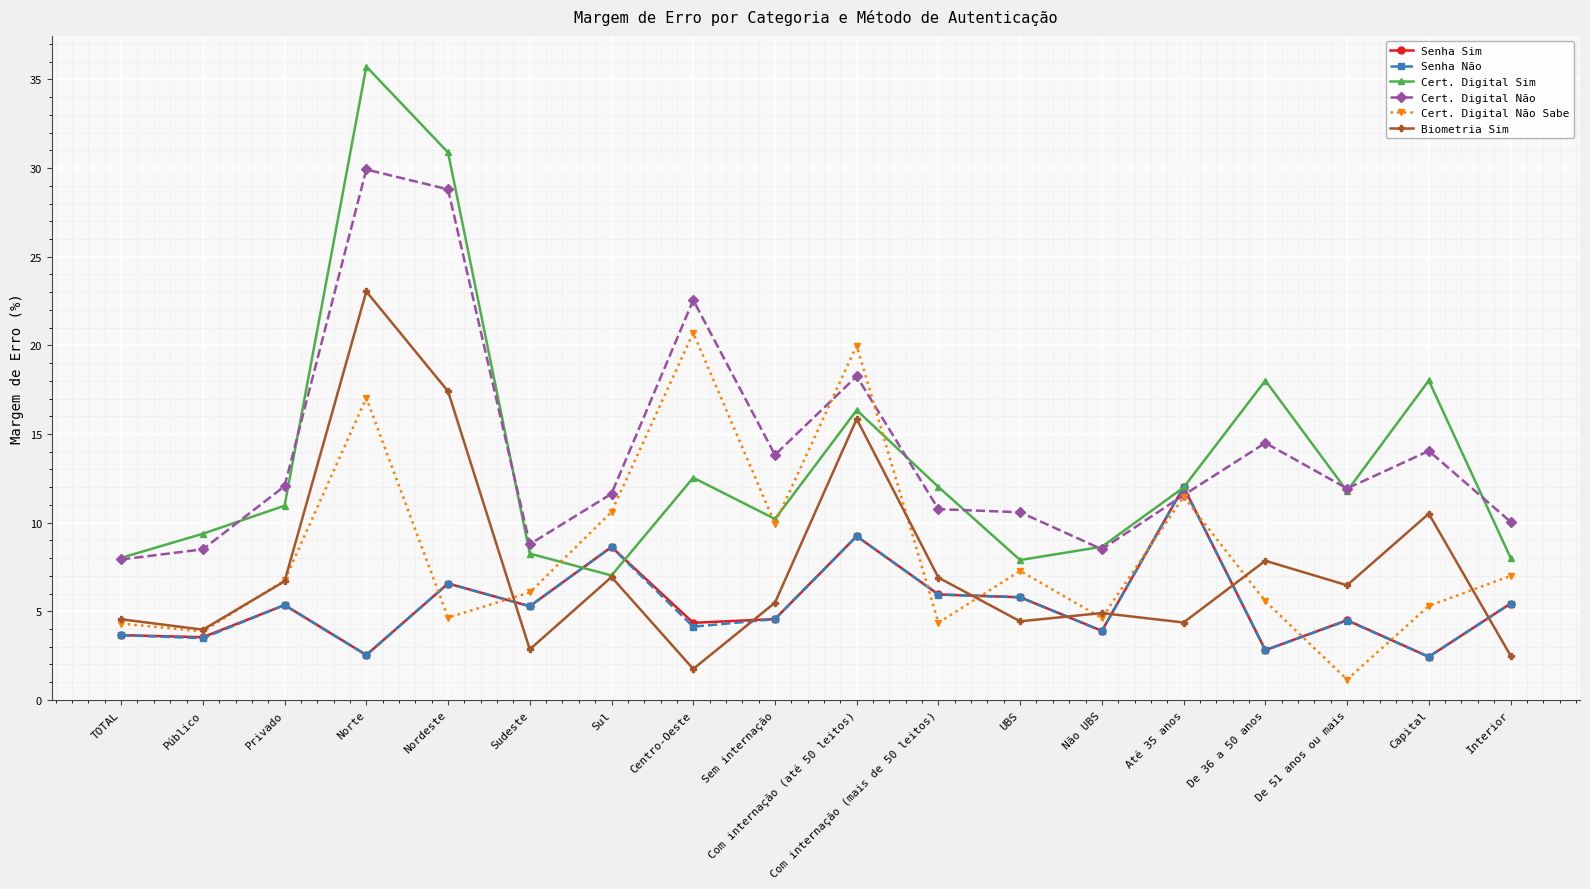

What is the value of the Senha Não point at the 17th from the left?

2.4